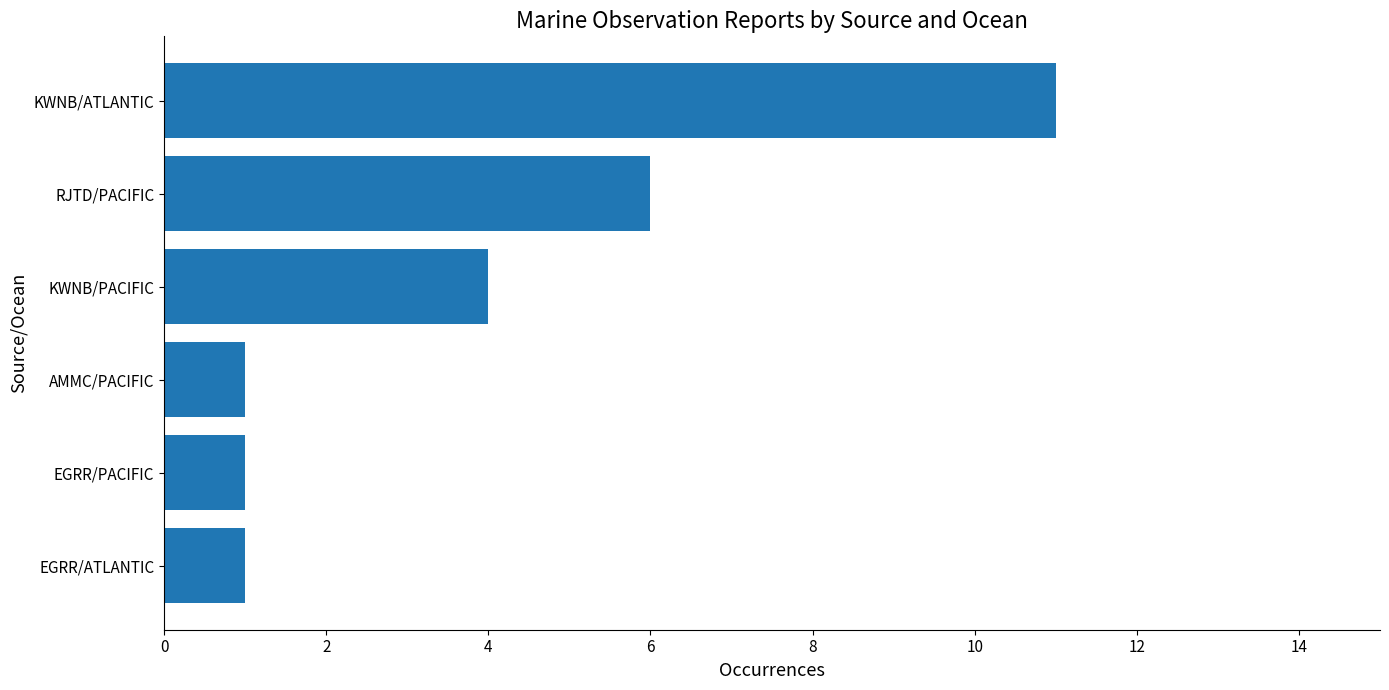

What is the sum of all values?

24